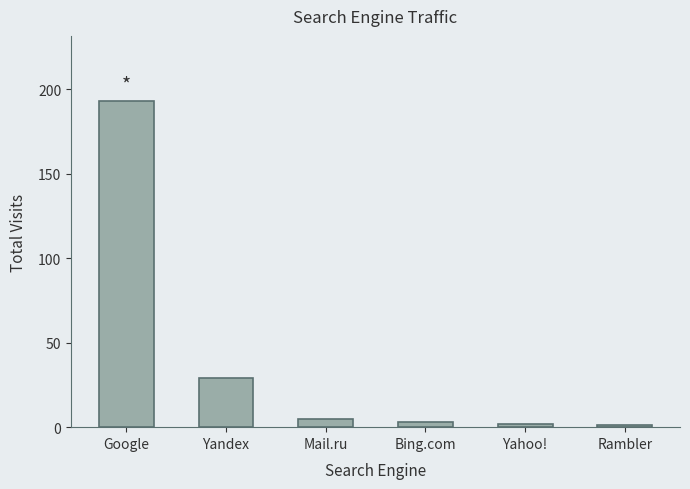

What is the ratio of the value at Bing.com to the value at Yandex?

0.1